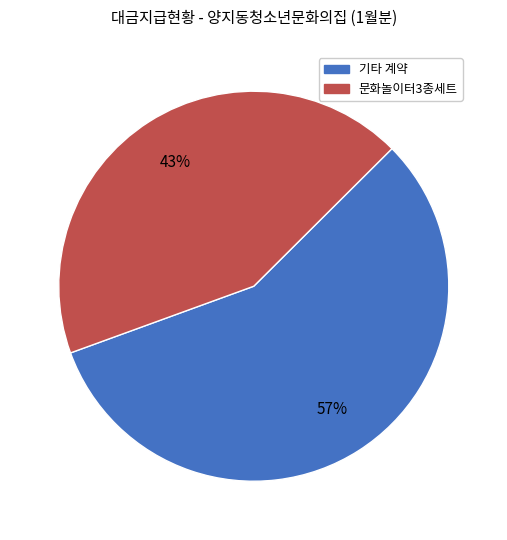

Is there a majority slice in this chart?

Yes